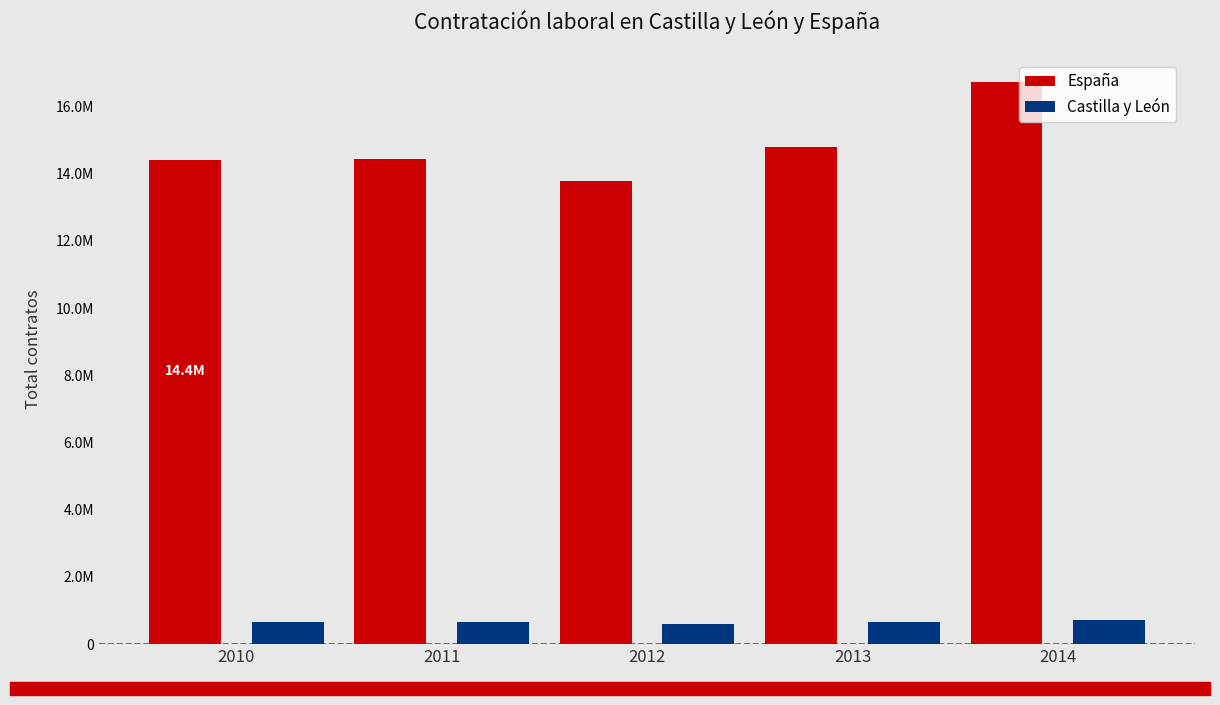

Which series has the widest spread of values?

España